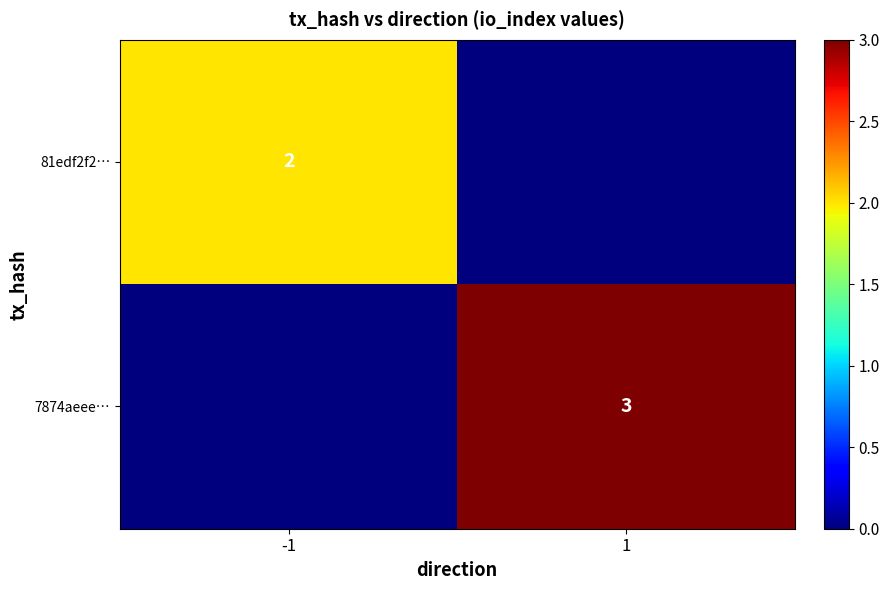

The value of 81edf2f2… at -1 is 1. True or false?

False